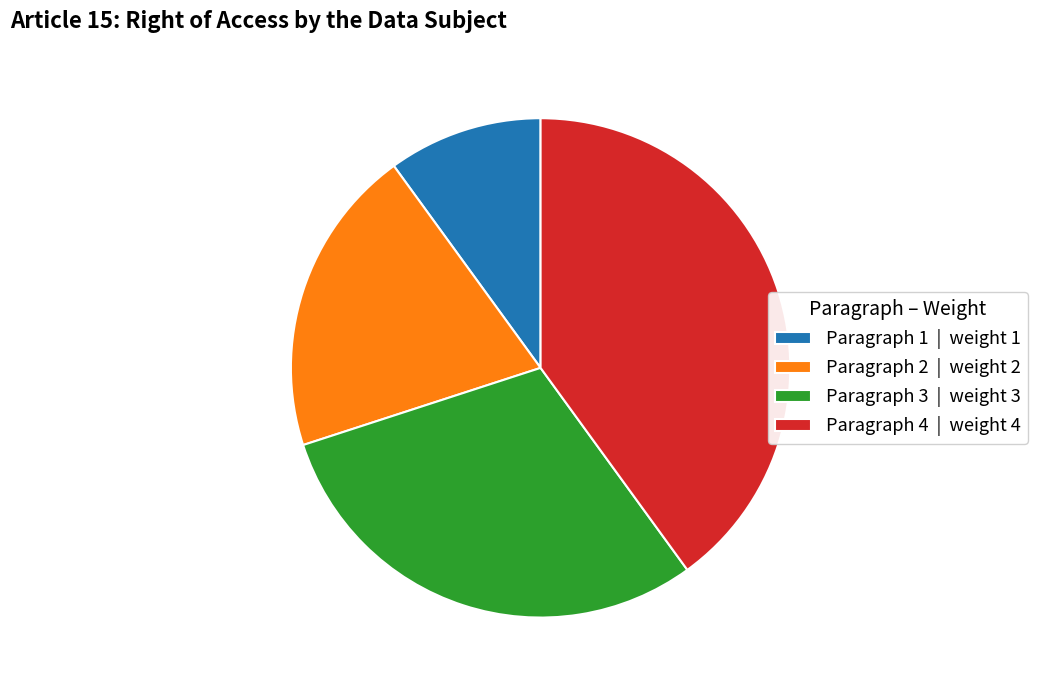

What is the ratio of the value at Paragraph 2 to the value at Paragraph 1?

2.0